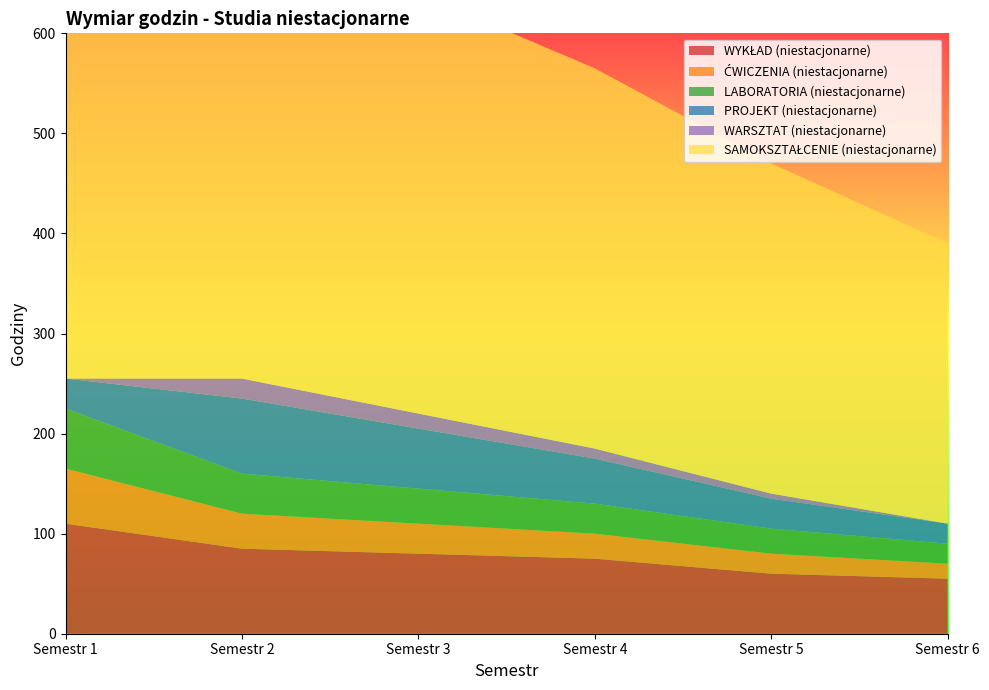

Reading left to right, transcribe all the data shown in this chart.

WYKŁAD (niestacjonarne): 110	85	80	75	60	55
ĆWICZENIA (niestacjonarne): 55	35	30	25	20	15
LABORATORIA (niestacjonarne): 60	40	35	30	25	20
PROJEKT (niestacjonarne): 30	75	60	45	30	20
WARSZTAT (niestacjonarne): 0	20	15	10	5	0
SAMOKSZTAŁCENIE (niestacjonarne): 495	495	420	380	330	280